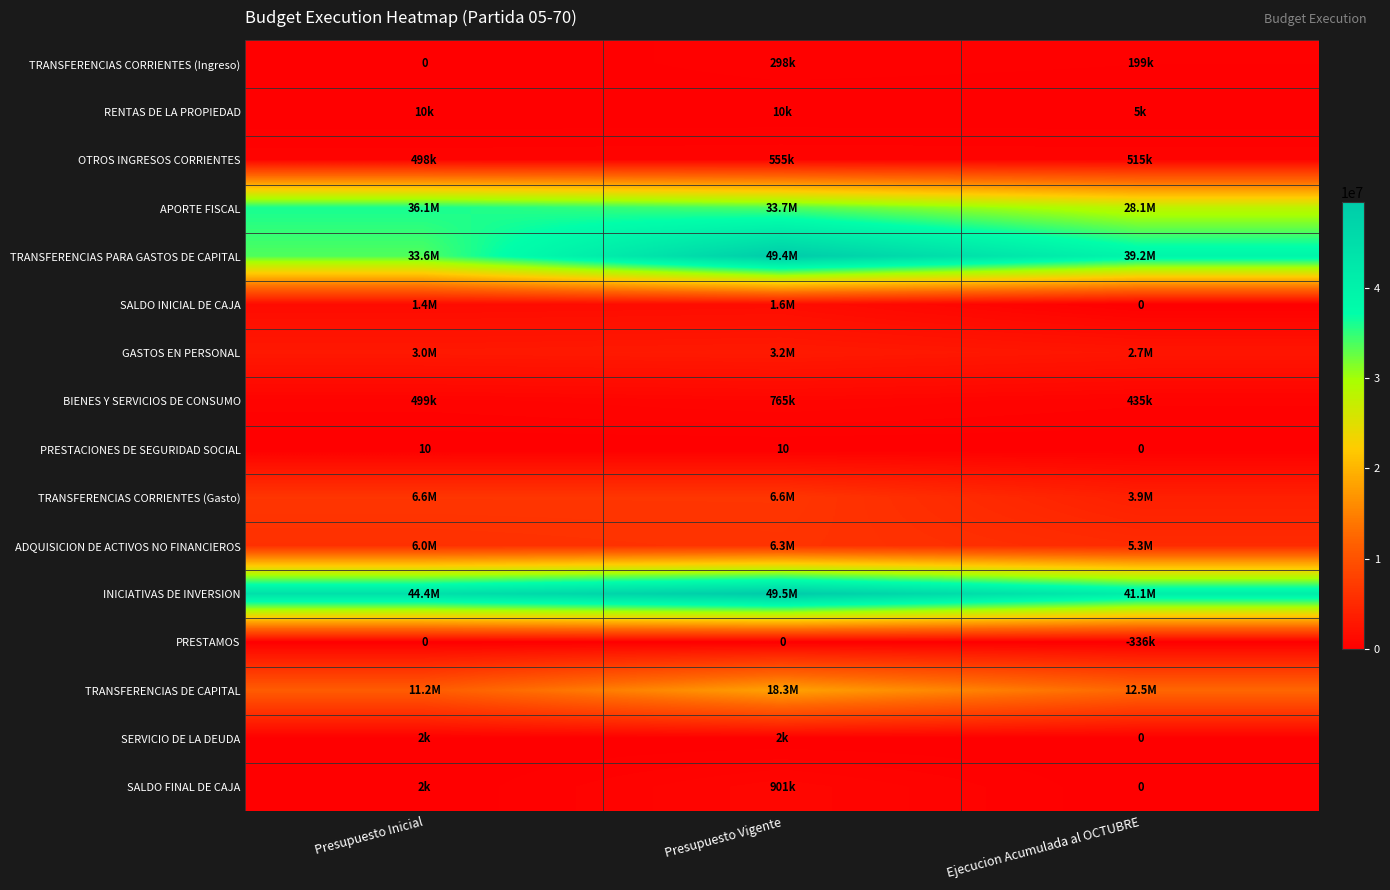

The value of PRESTACIONES DE SEGURIDAD SOCIAL at Presupuesto Inicial is 10. True or false?

True